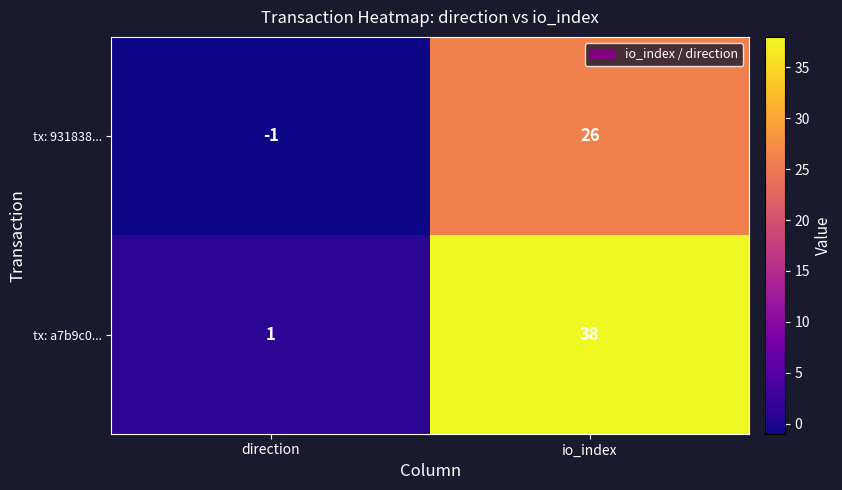

At which label is tx: a7b9c0... closest to 19?

direction